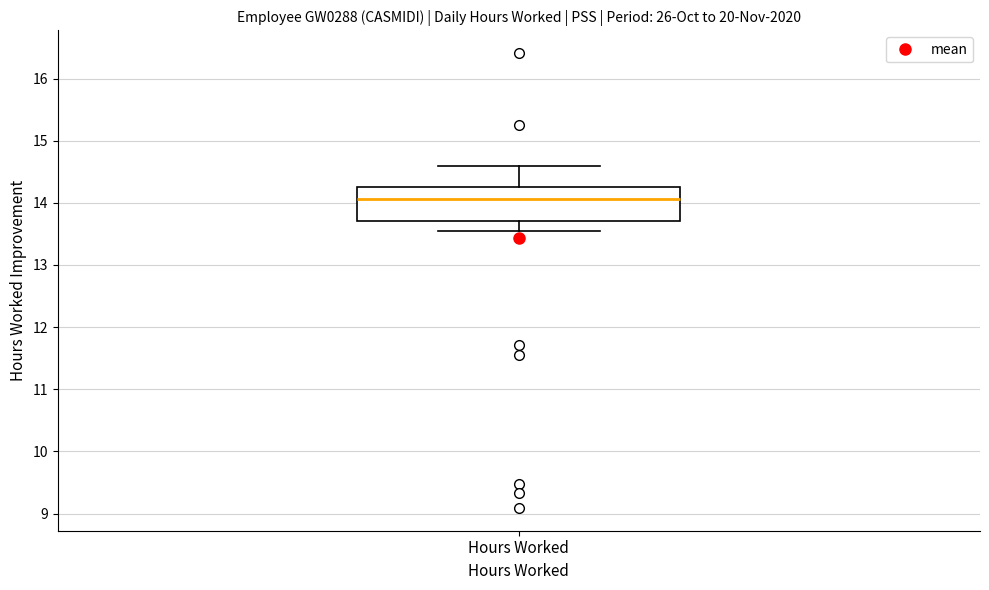

Where does the upper whisker of the box for Hours Worked end on the y-axis? The values are not printed on the chart, so give them approximately, as read against the axis.

14.6